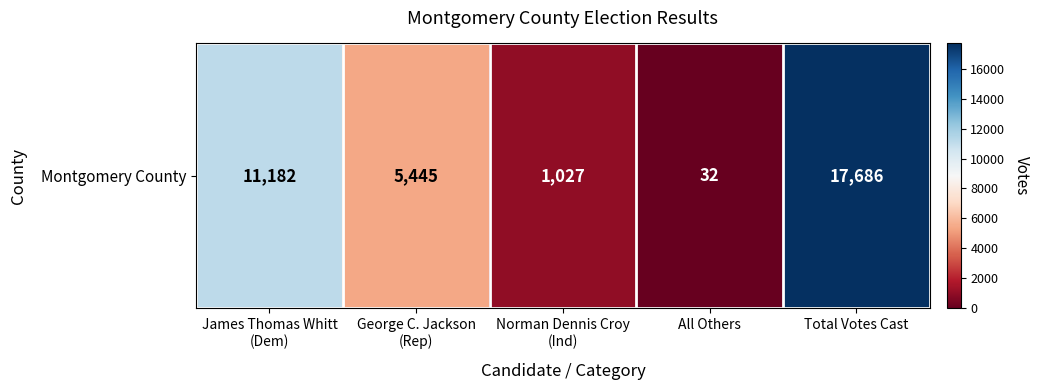

Count the number of data series in this chart.

1